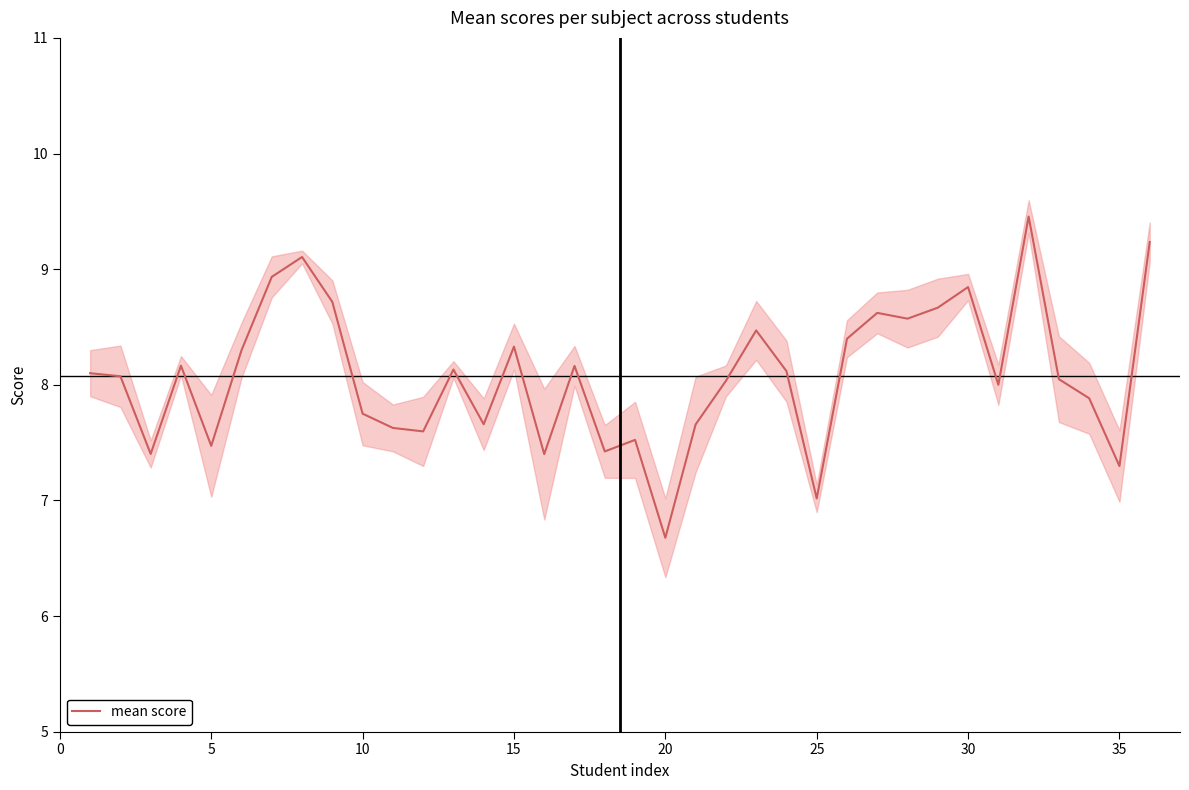

Reading left to right, list all the values displayed in this chart.

8.1	8.1	7.4	8.2	7.5	8.3	8.9	9.1	8.7	7.8	7.6	7.6	8.1	7.7	8.3	7.4	8.2	7.4	7.5	6.7	7.7	8.0	8.5	8.1	7.0	8.4	8.6	8.6	8.7	8.8	8.0	9.5	8.0	7.9	7.3	9.2